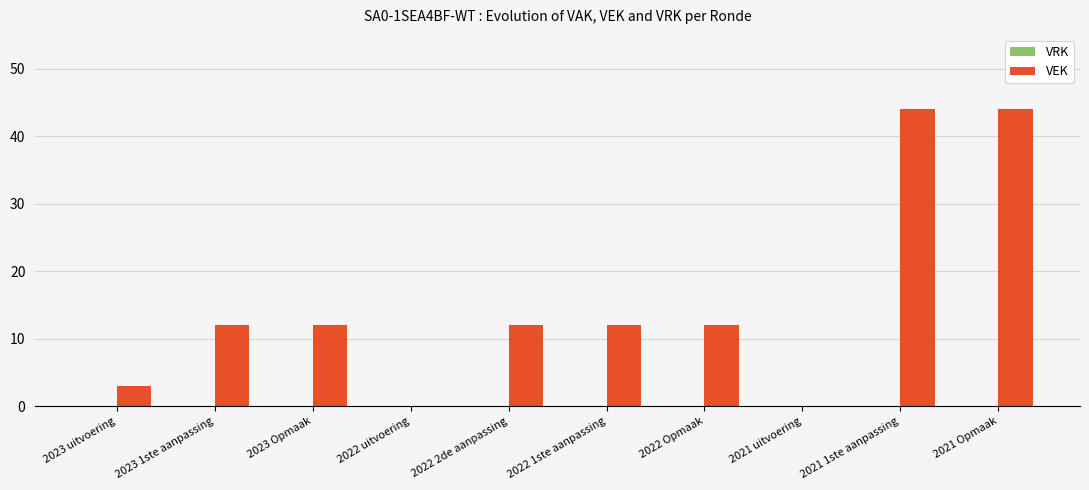

The chart shows a value of 3 at 2023 uitvoering. True or false?

True